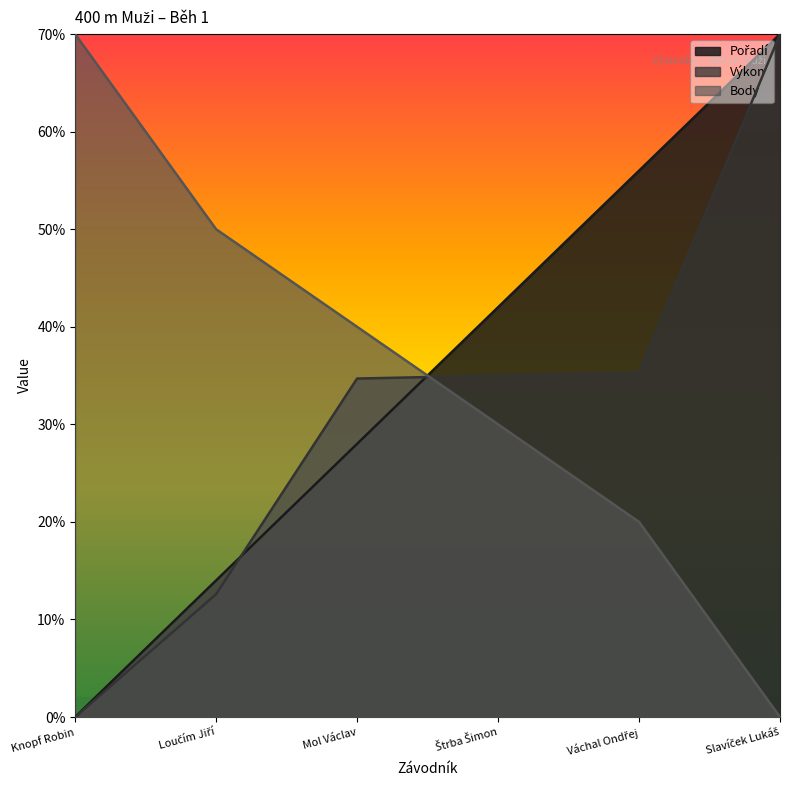

How many data points in Výkon are less than 35?

3